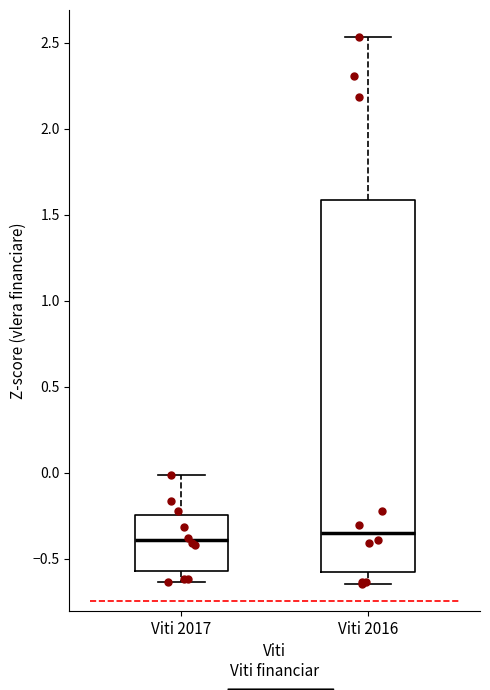

Comparing the boxes themselves (not the whiskers), which one is the tallest?

Viti 2016